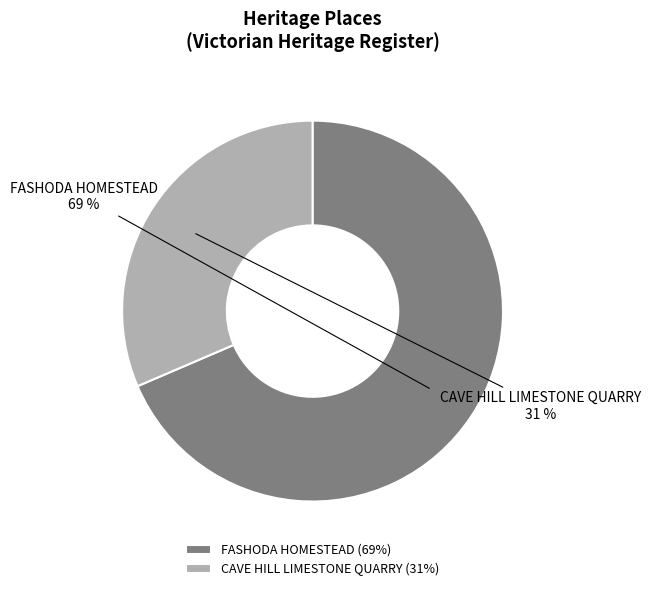

To the nearest percent, what is the average slice percentage?

50%